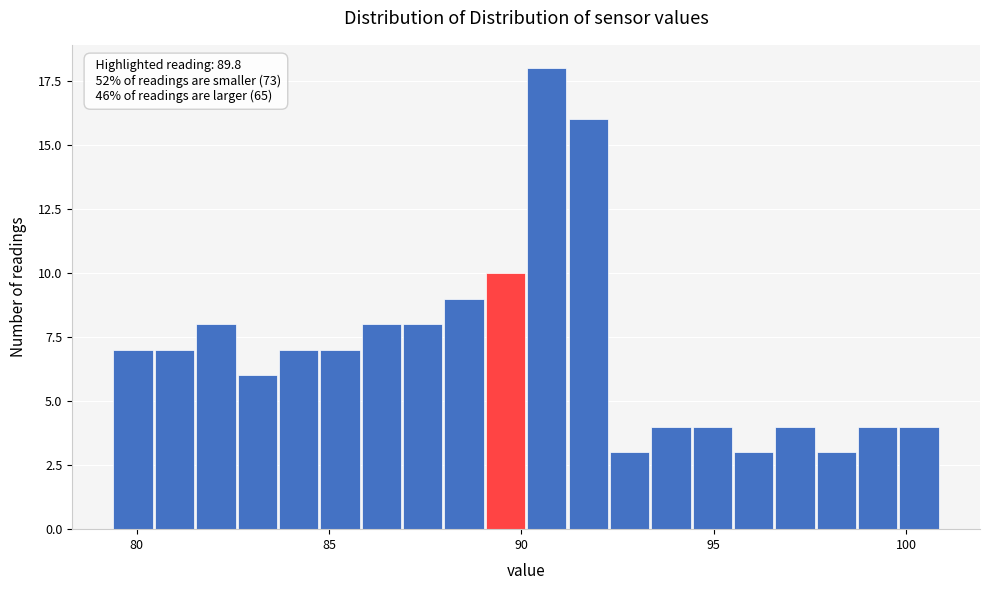

Around what value on the x-axis is the tallest bar? Give the approximate position of its centre, as read against the axis.

90.5